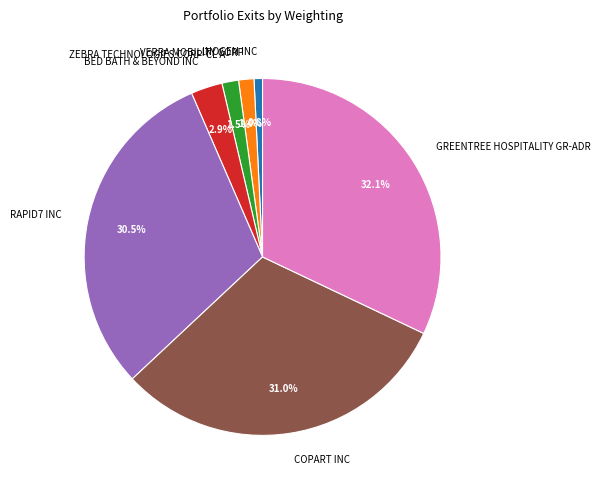

Is there any slice that represents more than half of the pie?

No